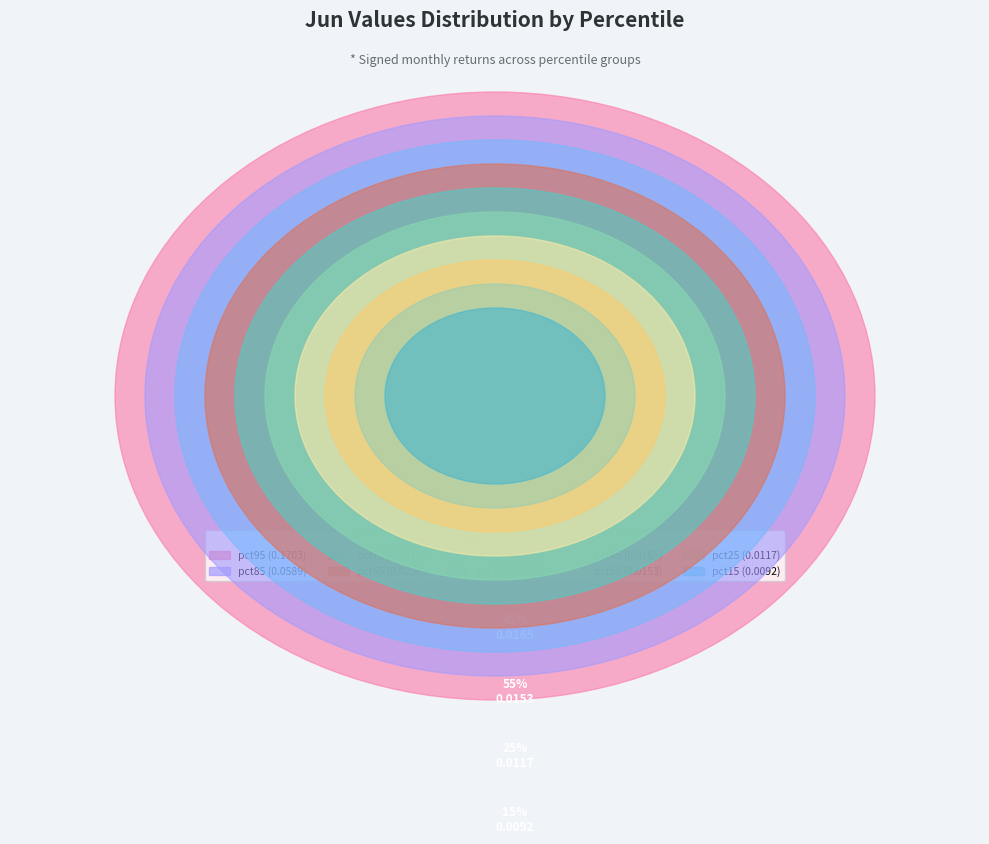

True or false: pct75 accounts for 14% of the total.

False